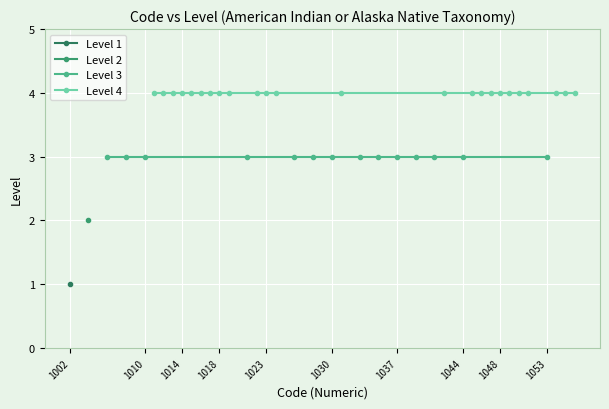

How many series are shown in this chart?

4